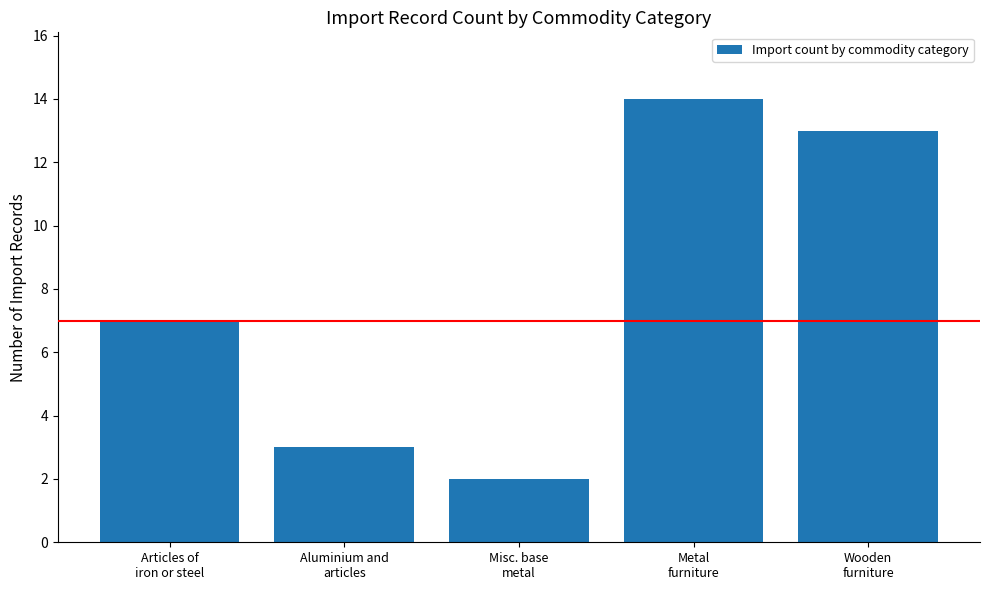

What is the average value?

8